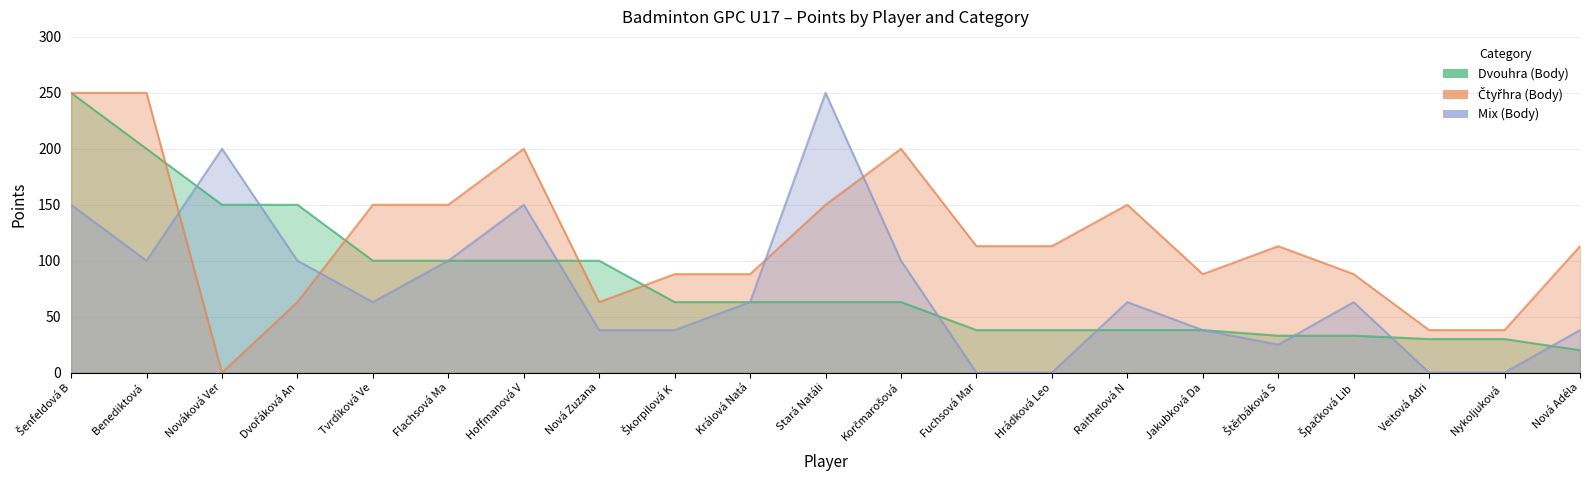

At which category is the sum across all series the highest?

Šenfeldová B